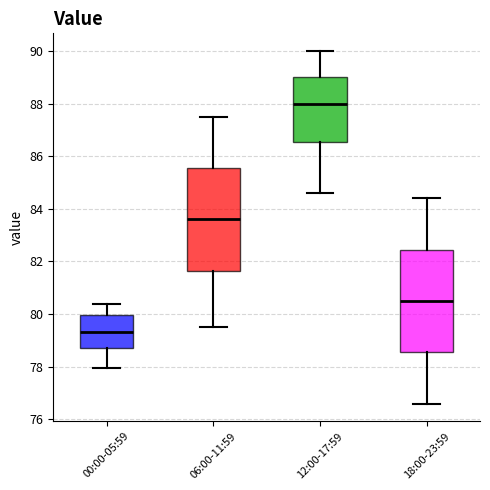

Reading left to right, read every box against the y-axis: the position of its median line, the range the box covers, and the ends of its whiskers. The values are not printed on the chart, so give them approximately, as read against the axis.

00:00-05:59: median 79.4, box 78.8 to 80.0, whiskers 78.0 to 80.4
06:00-11:59: median 83.6, box 81.6 to 85.6, whiskers 79.6 to 87.6
12:00-17:59: median 88.0, box 86.6 to 89.0, whiskers 84.6 to 90.0
18:00-23:59: median 80.6, box 78.6 to 82.4, whiskers 76.6 to 84.4